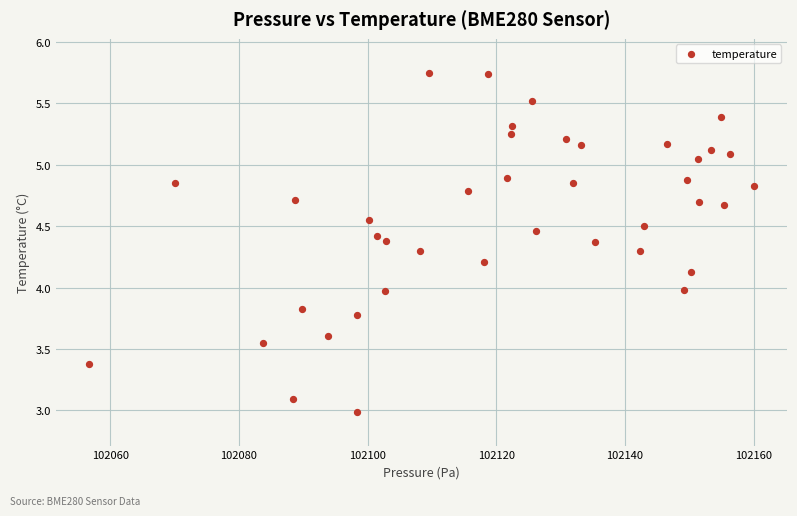

What is the range of Y values (max minus min)?

2.8